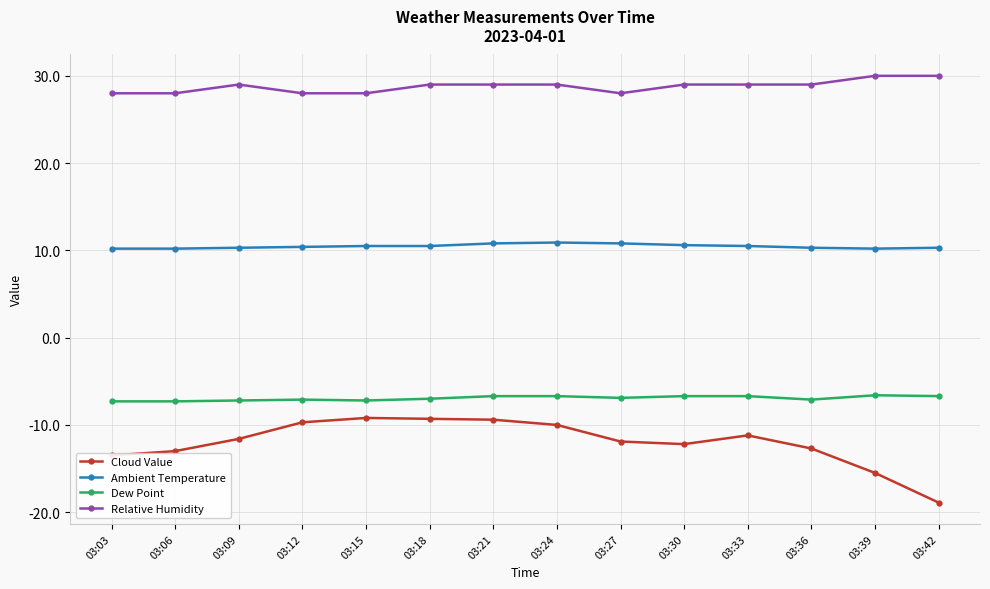

True or false: Dew Point has a value of -9.4 at 03:39.

False